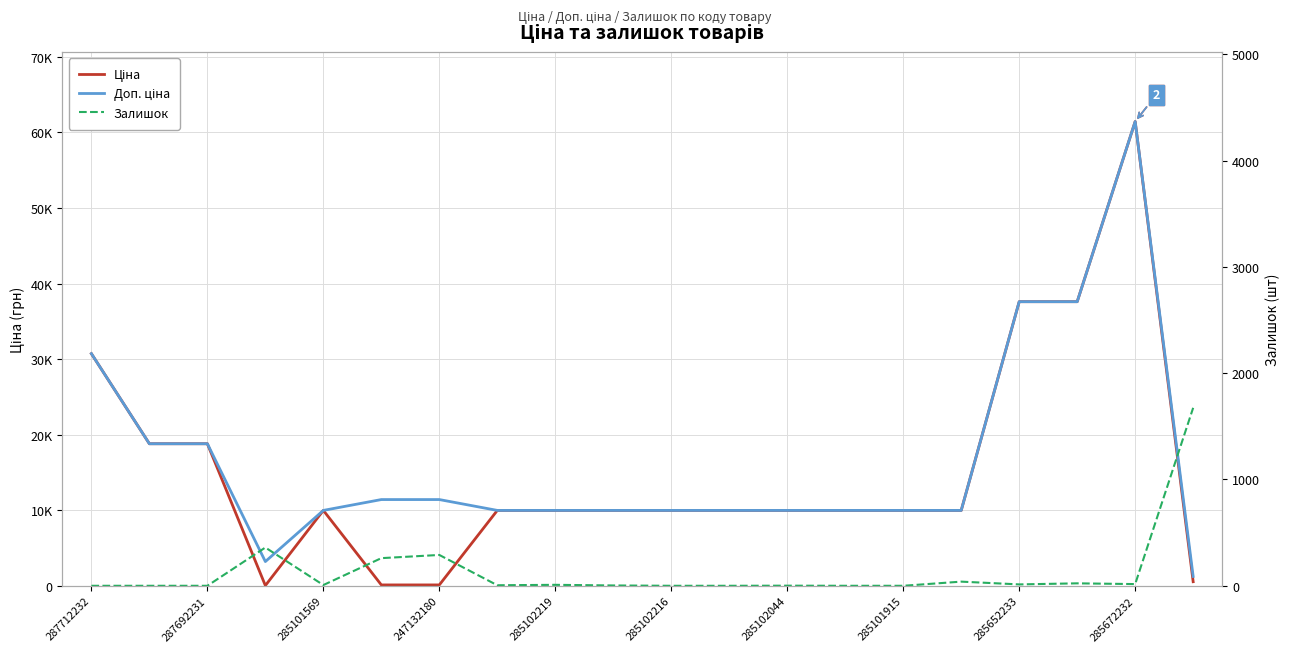

At which label is Залишок closest to 837?

247132180